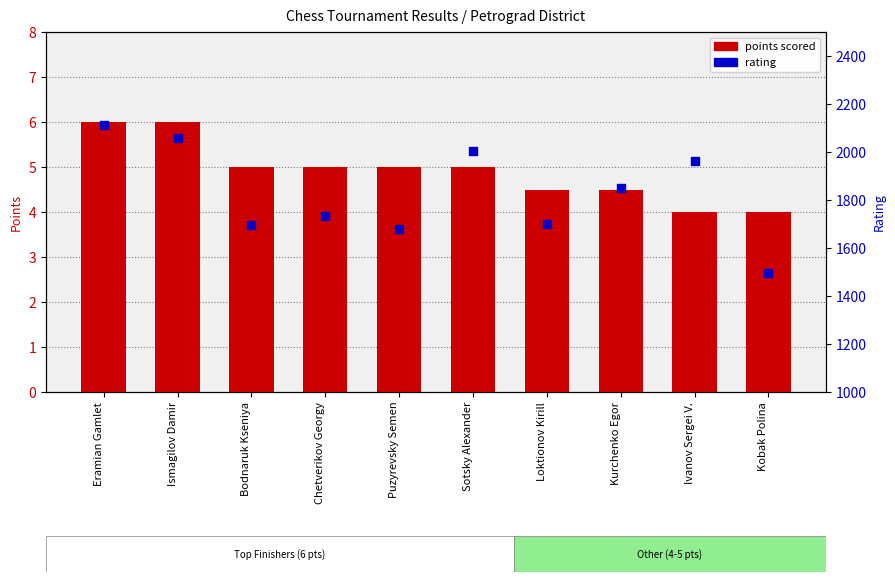

At which category is the sum across all series the highest?

Eramian Gamlet